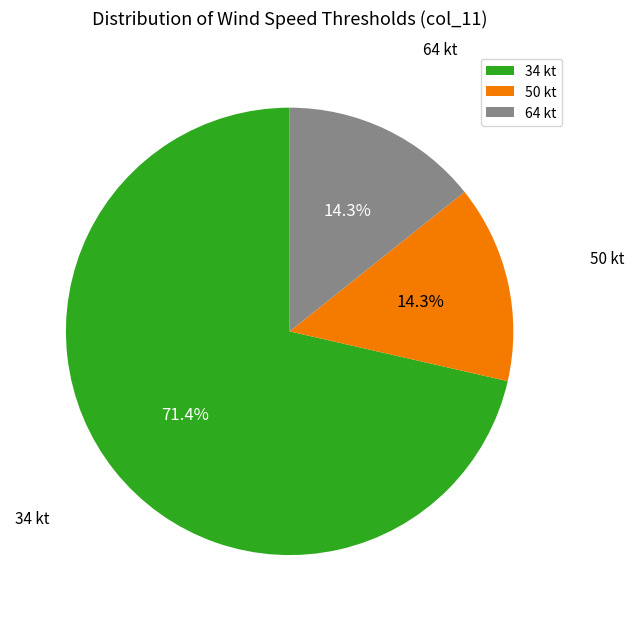

Which category has the biggest portion of the pie?

34 kt